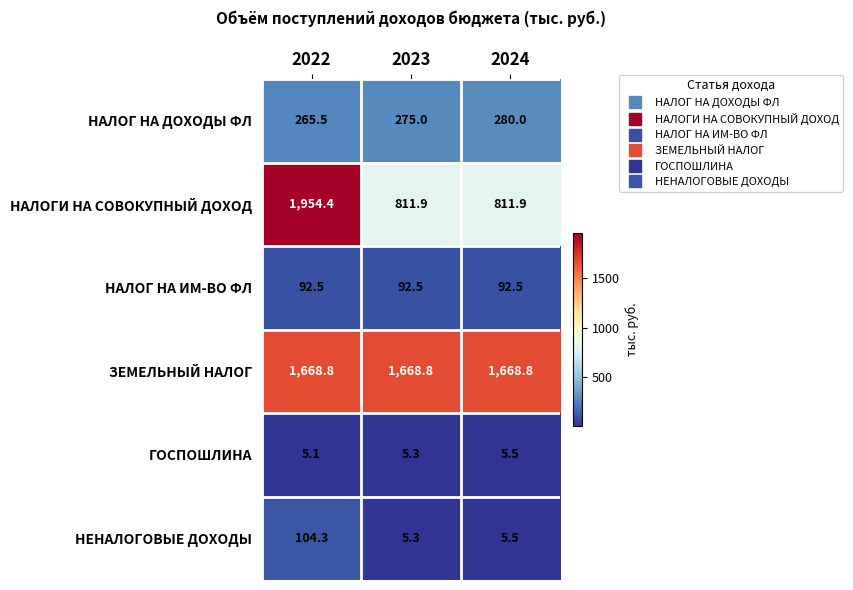

What is the total value across all series at 2024?

2864.2